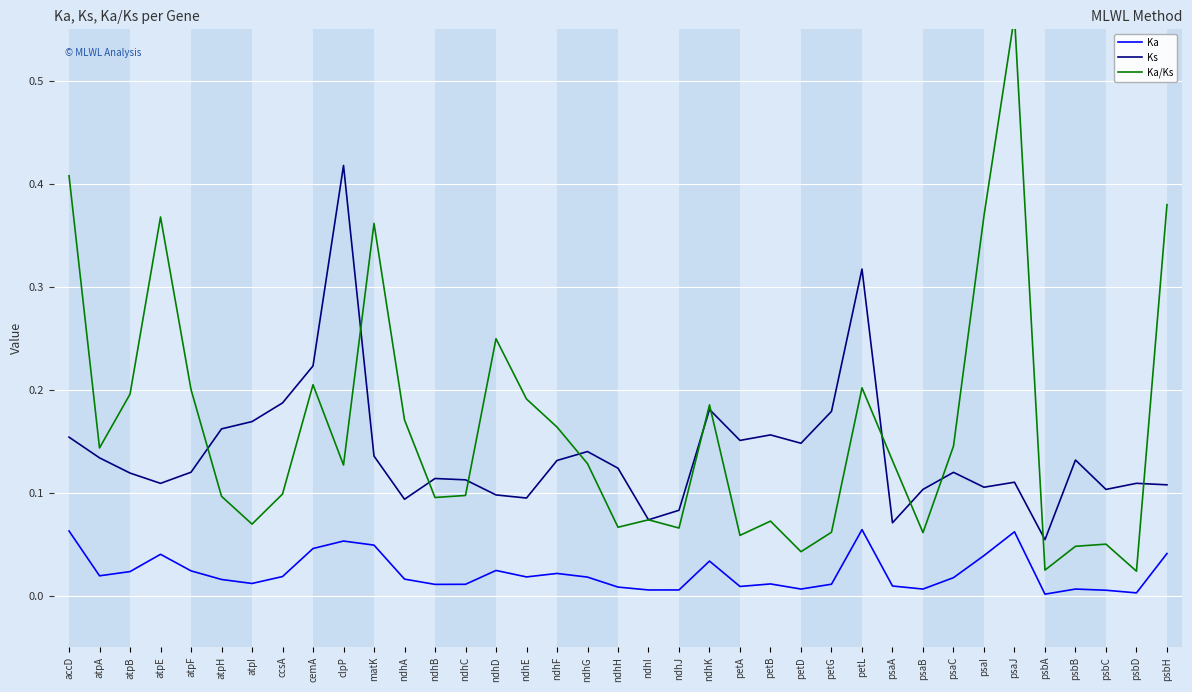

What is the difference between the second highest and minimum values in the Ks series?

0.3